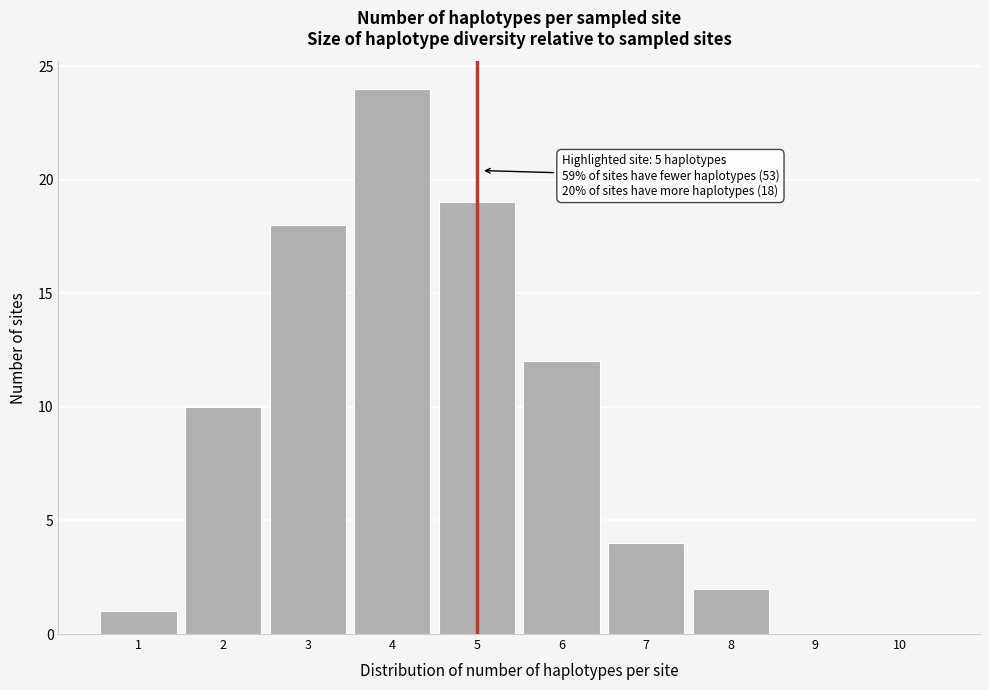

True or false: the data shows 12 at 6.

True